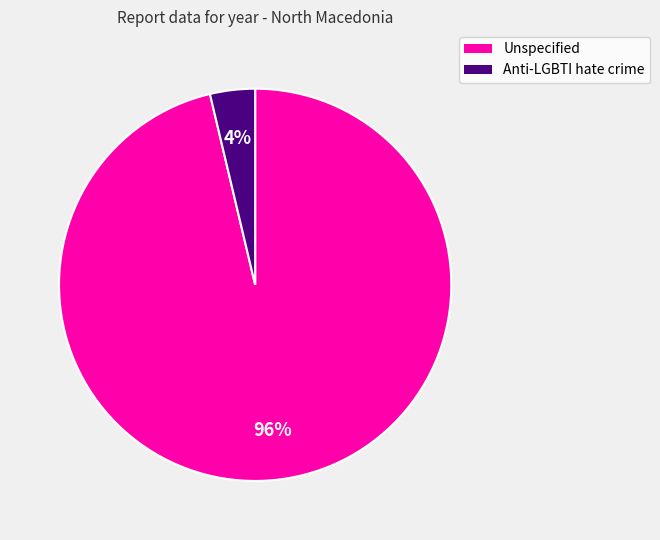

Does Anti-LGBTI hate crime account for over 50% of the chart?

No